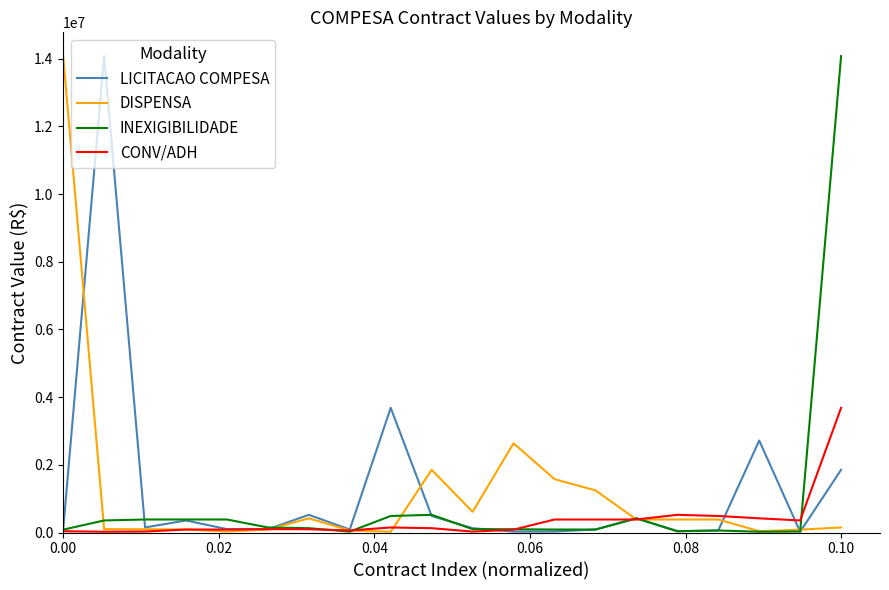

What is the sum of all LICITACAO COMPESA values?

25034518.1